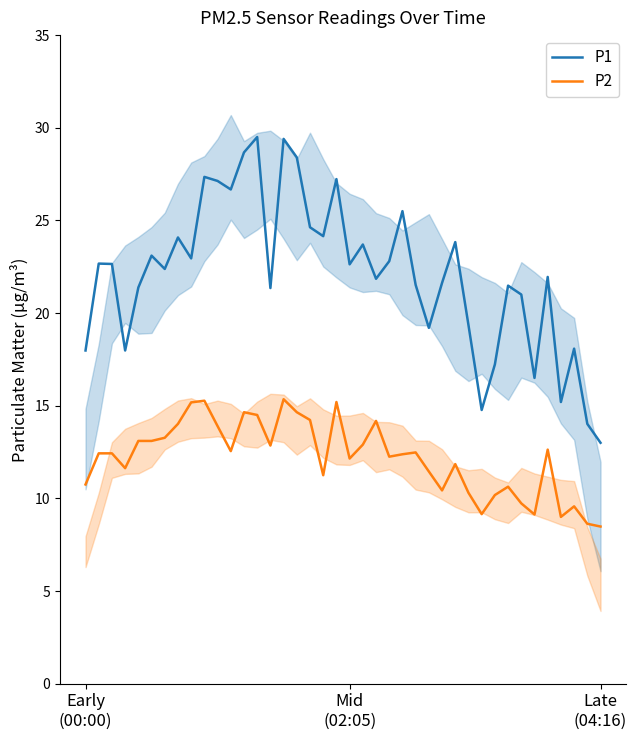

What is the highest value of the P1 series?

29.5